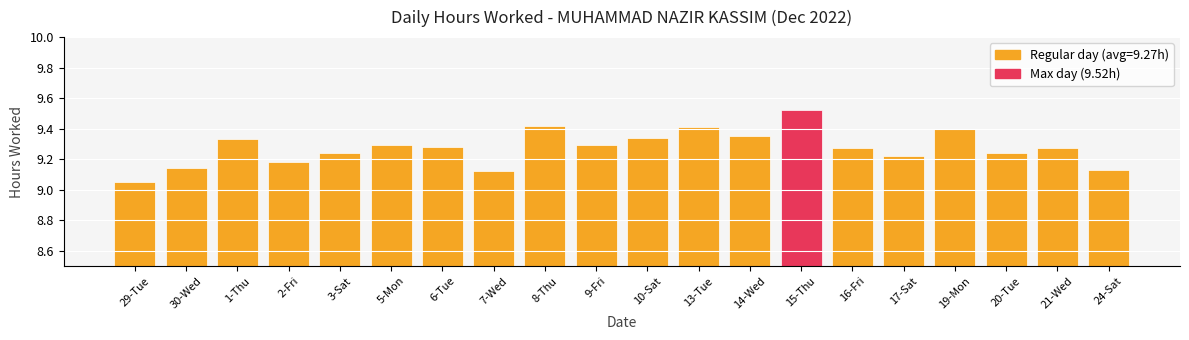

Which category has the highest value across all series?

15-Thu